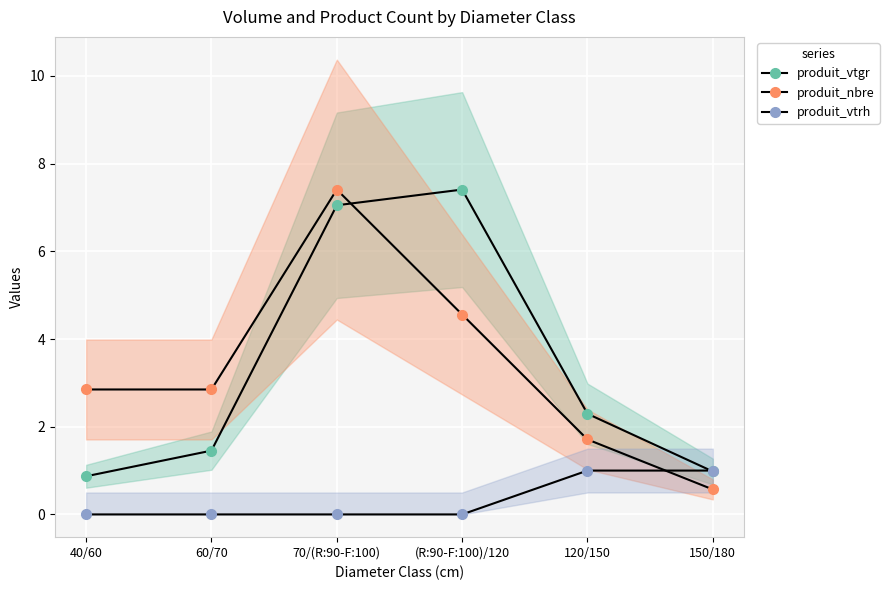

Which category has the lowest value across all series?

40/60